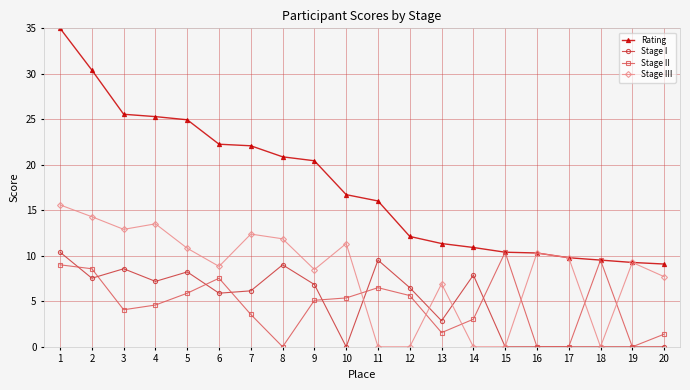

Does the chart display data point markers on the line(s)?

Yes